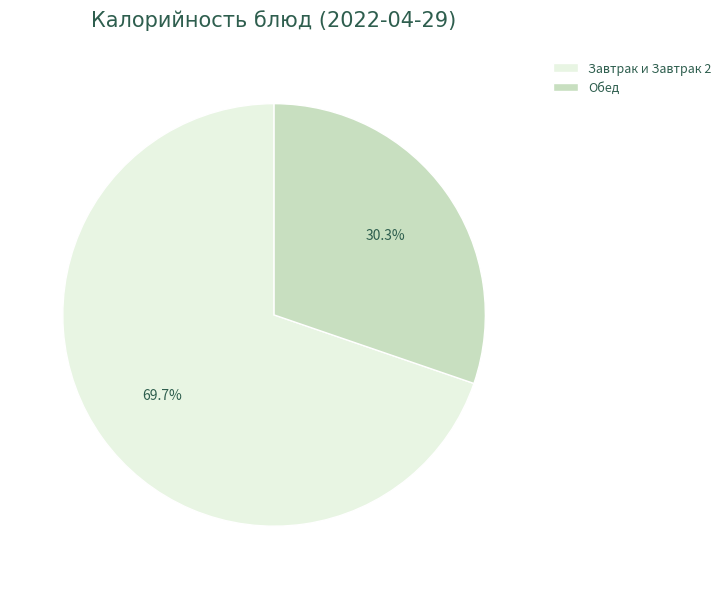

Which has a higher value, Обед or Завтрак и Завтрак 2?

Завтрак и Завтрак 2